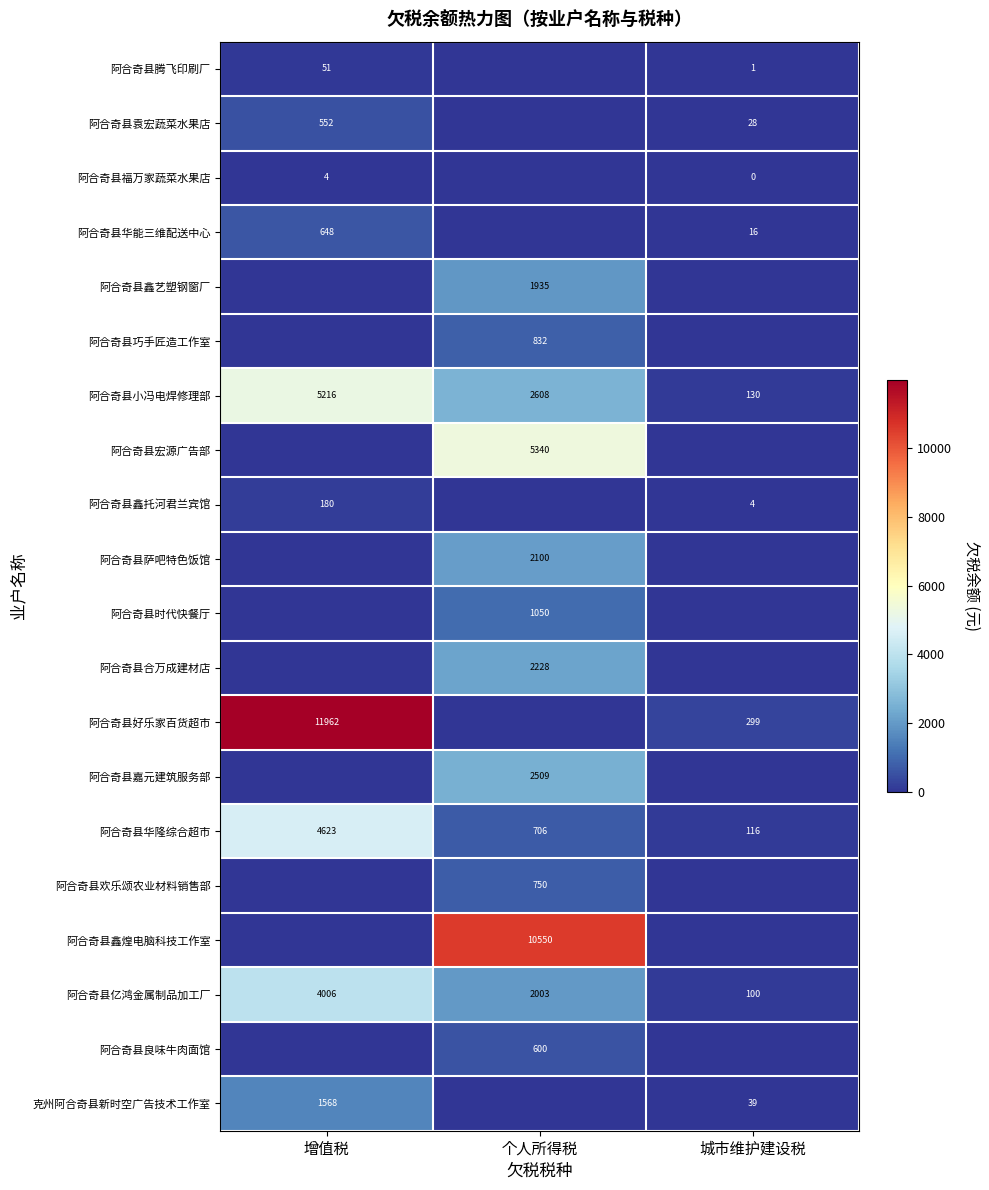

What is the average value of the 阿合奇县亿鸿金属制品加工厂 series?

2036